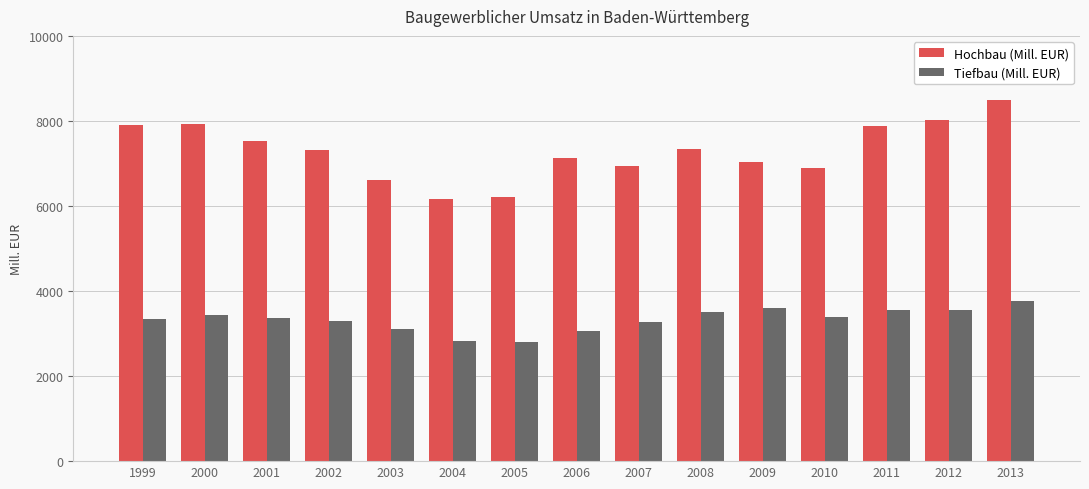

Which series has the largest total across all categories?

Hochbau (Mill. EUR)